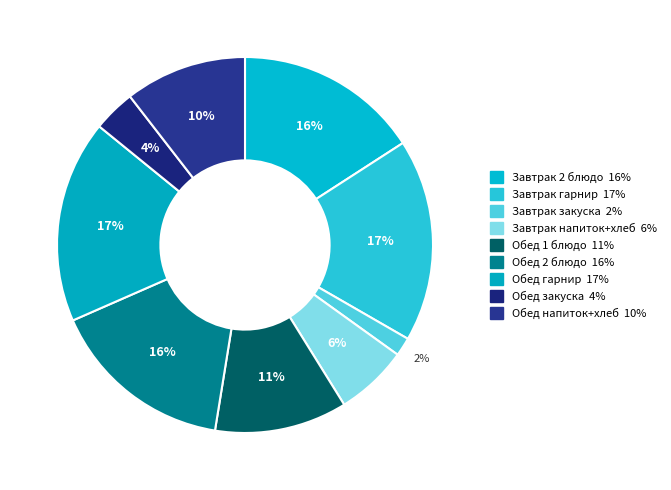

Count the number of slices in the pie.

9